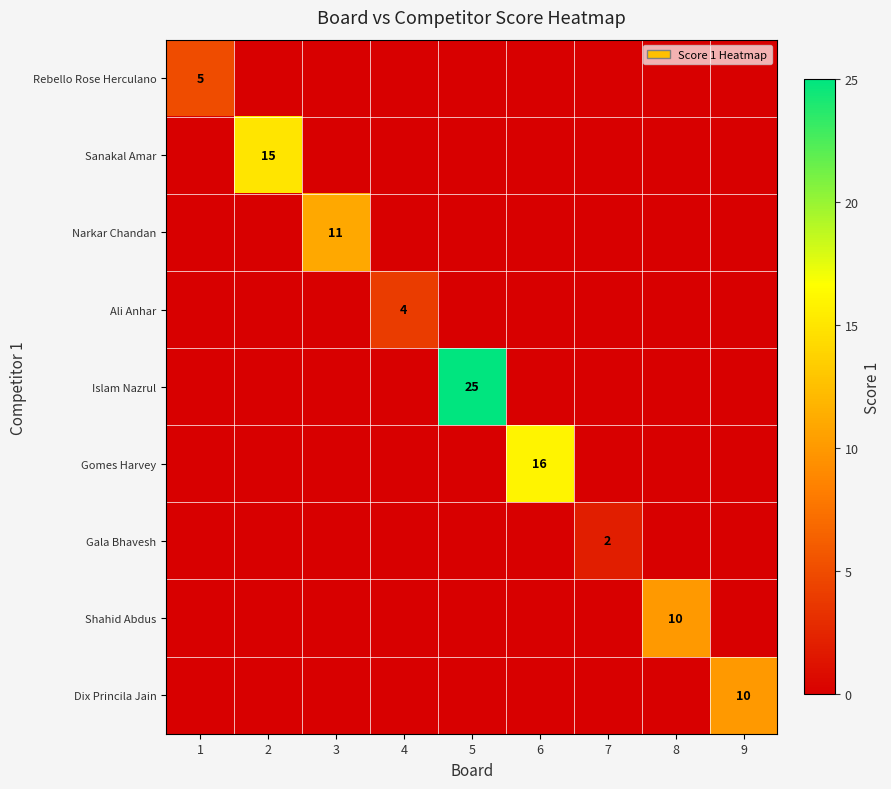

True or false: Ali Anhar has a value of 6 at 4.

False